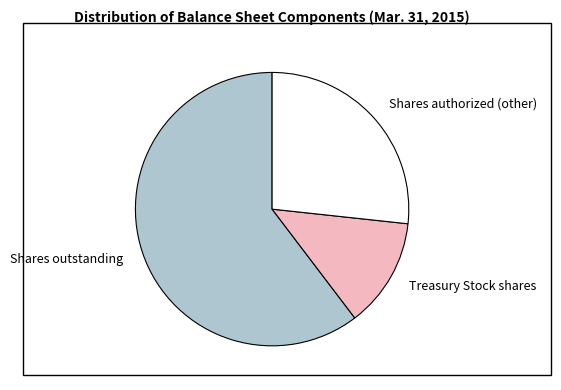

What is the largest slice in the pie chart?

Shares outstanding